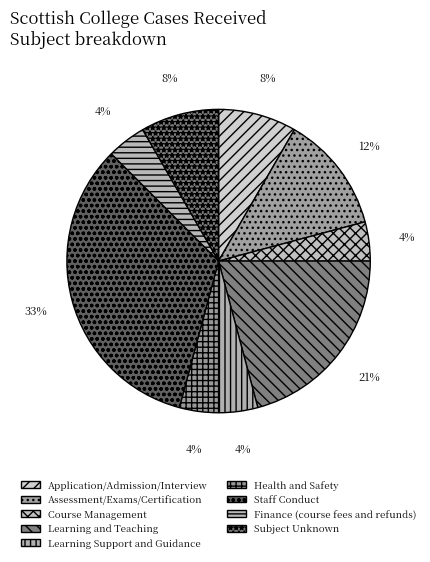

Count the number of slices in the pie.

9